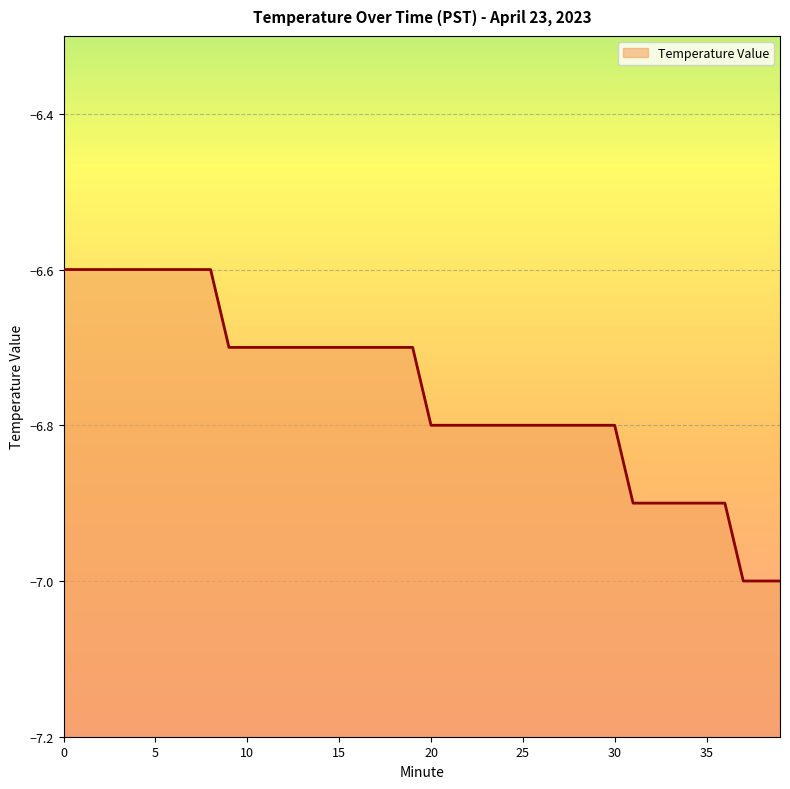

True or false: the data shows -6.8 at 25.

True